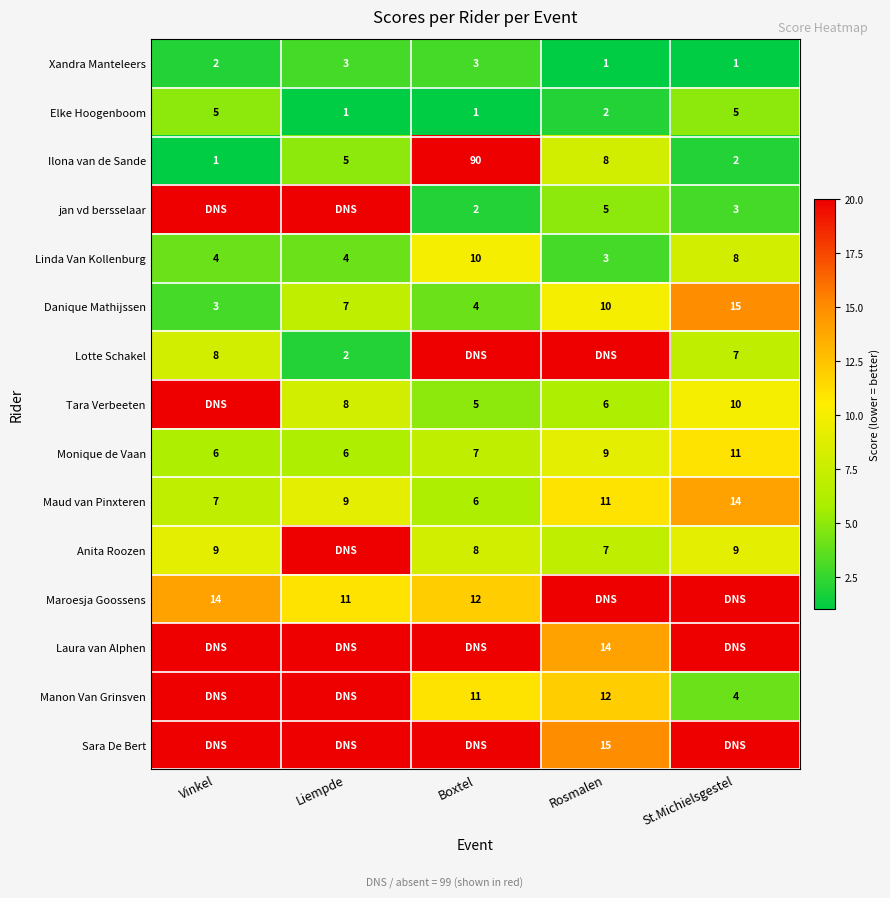

How many series are shown in this chart?

15